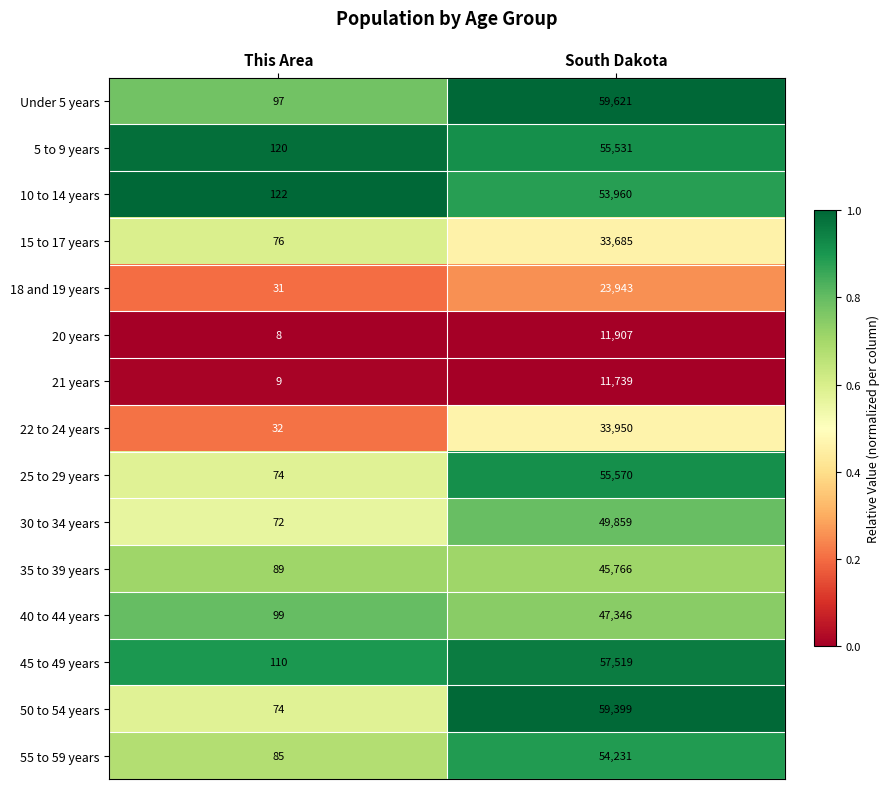

Is it true that 21 years equals 13 at This Area?

False